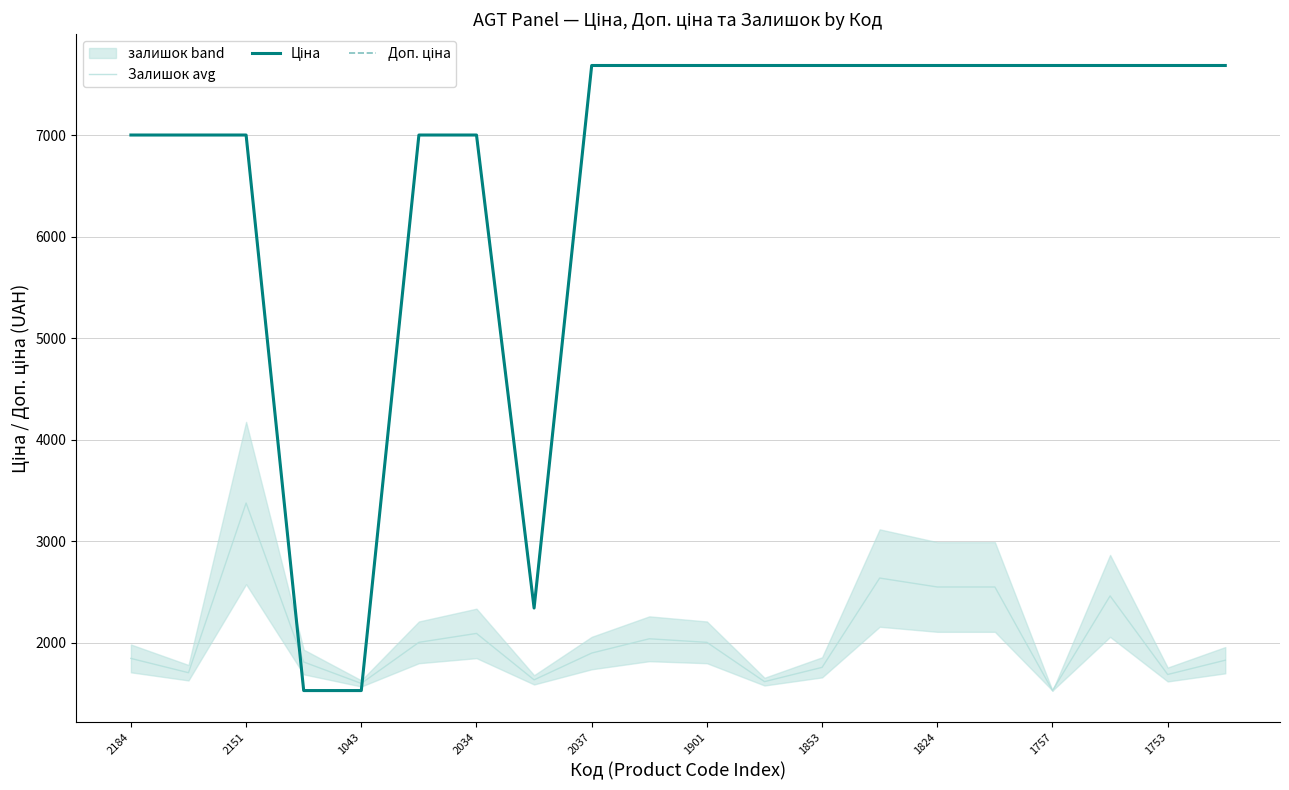

At which category is the sum across all series the highest?

13